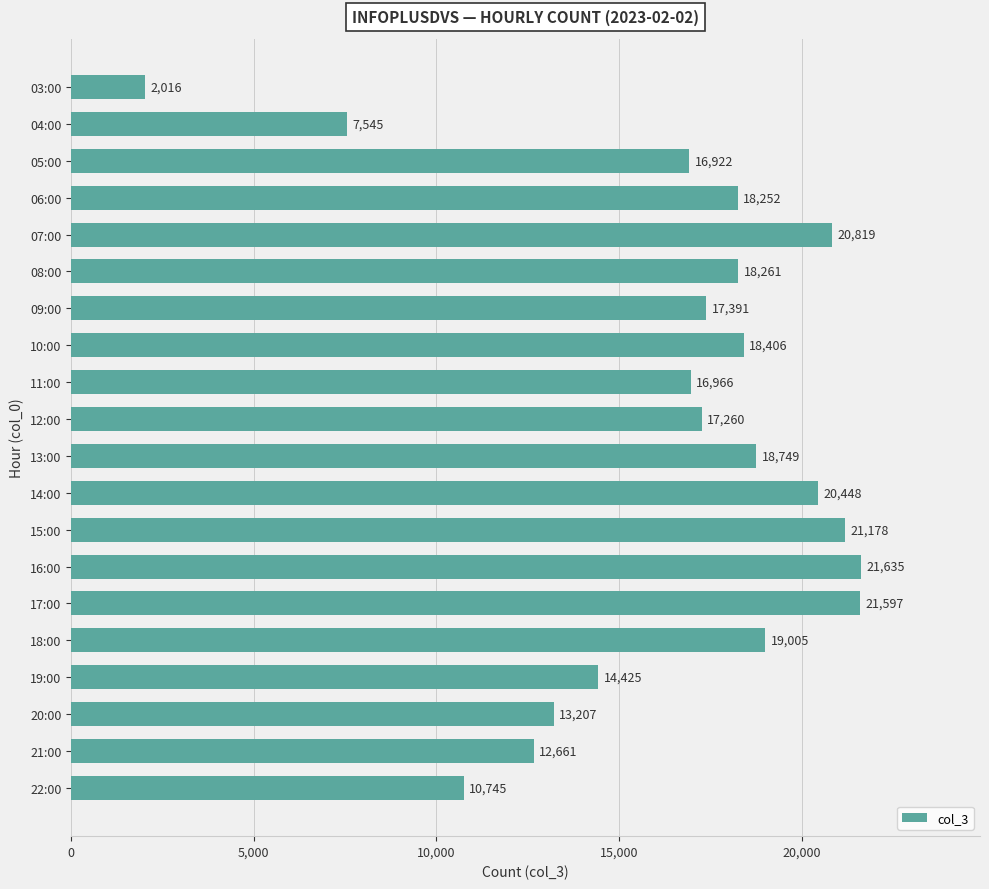

List the labels in order of value, largest first.

16:00, 17:00, 15:00, 07:00, 14:00, 18:00, 13:00, 10:00, 08:00, 06:00, 09:00, 12:00, 11:00, 05:00, 19:00, 20:00, 21:00, 22:00, 04:00, 03:00